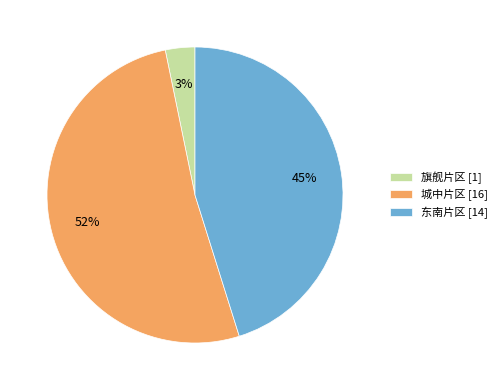

Combined, do 城中片区 and 东南片区 account for over 50%?

Yes